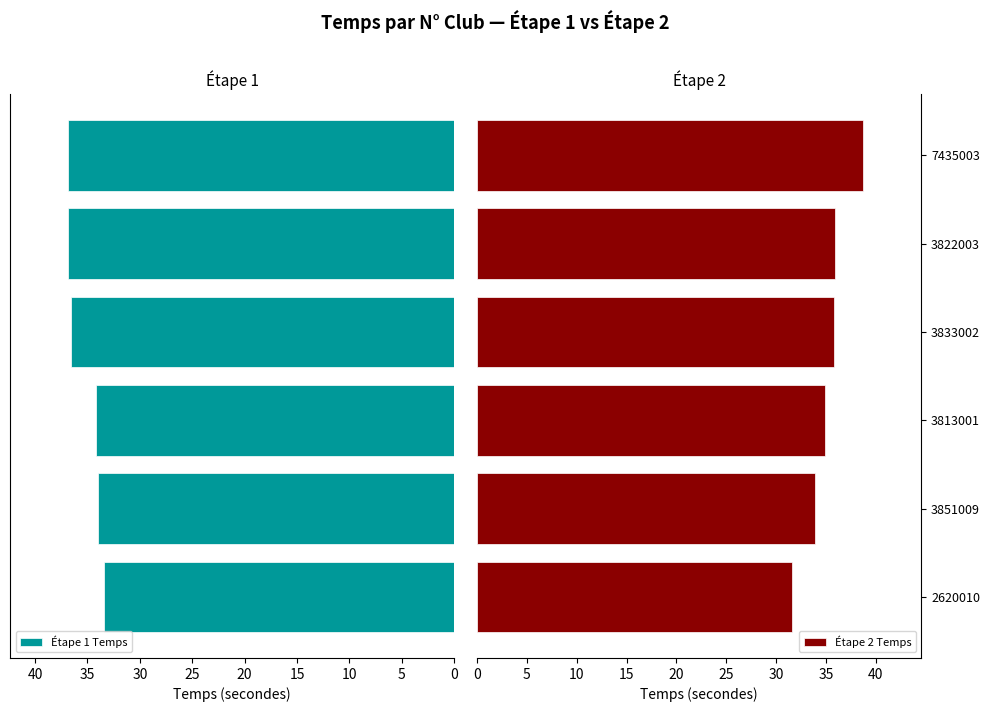

Reading left to right, list all the values displayed in this chart.

Étape 1 Temps: 33.4	34.0	34.2	36.6	36.9	36.8
Étape 2 Temps: 31.6	33.9	34.9	35.8	35.9	38.7